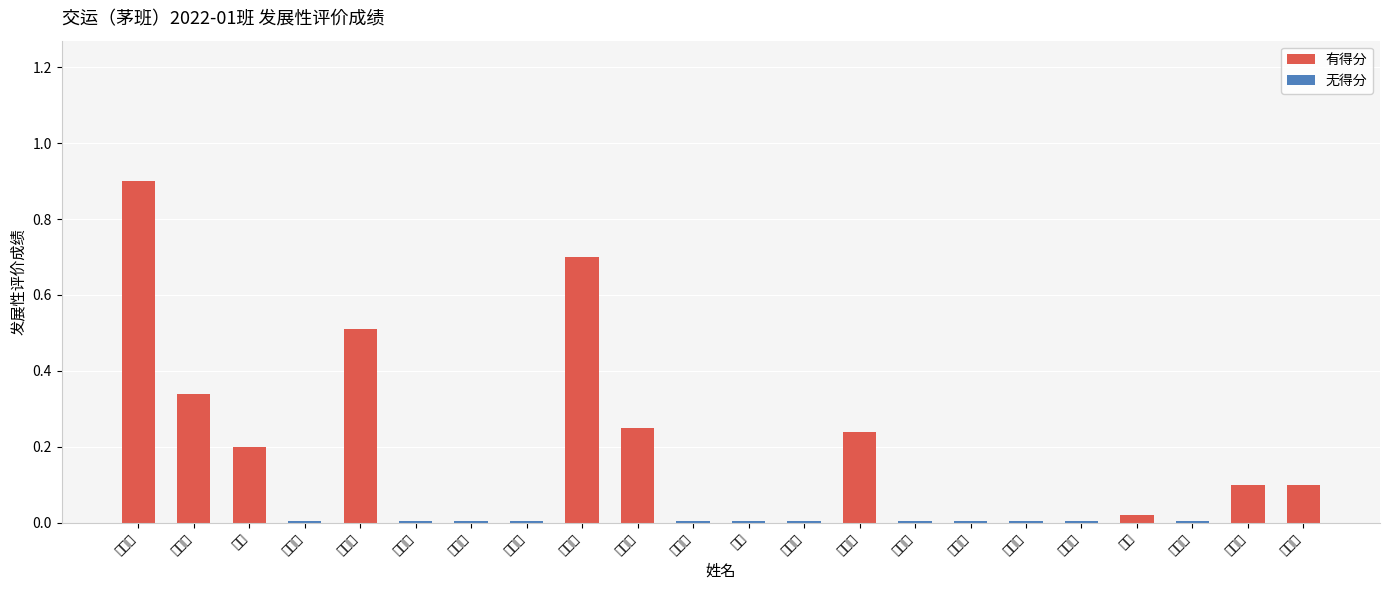

Are the bars horizontal?

No